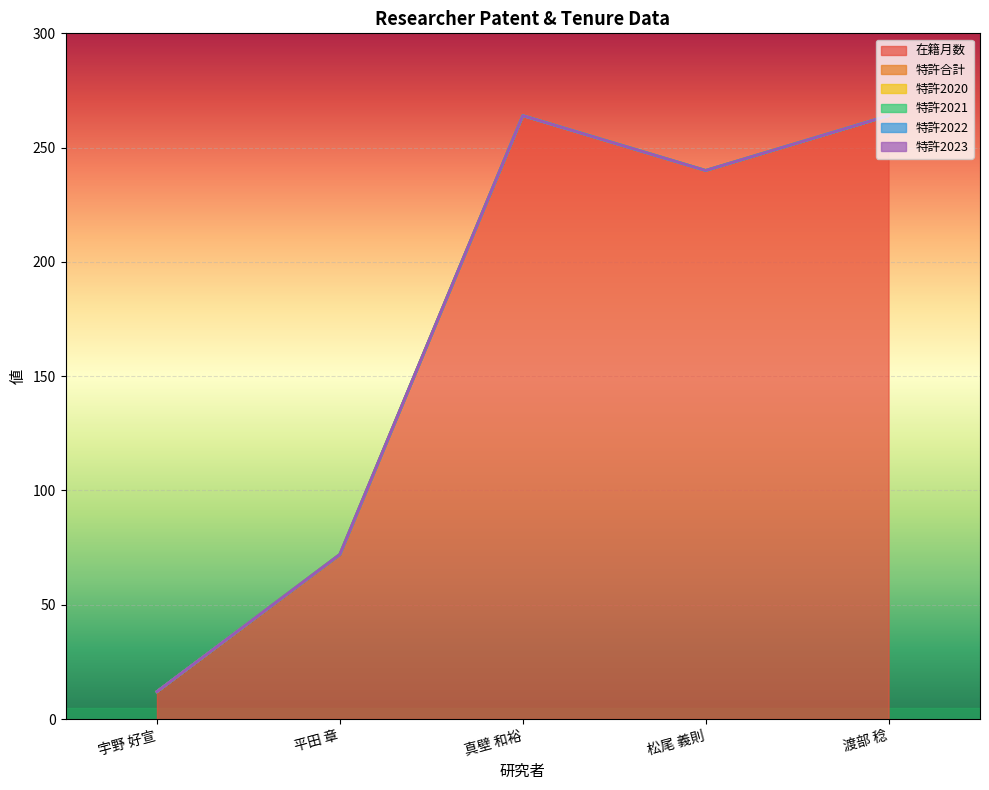

Which series has the widest spread of values?

在籍月数